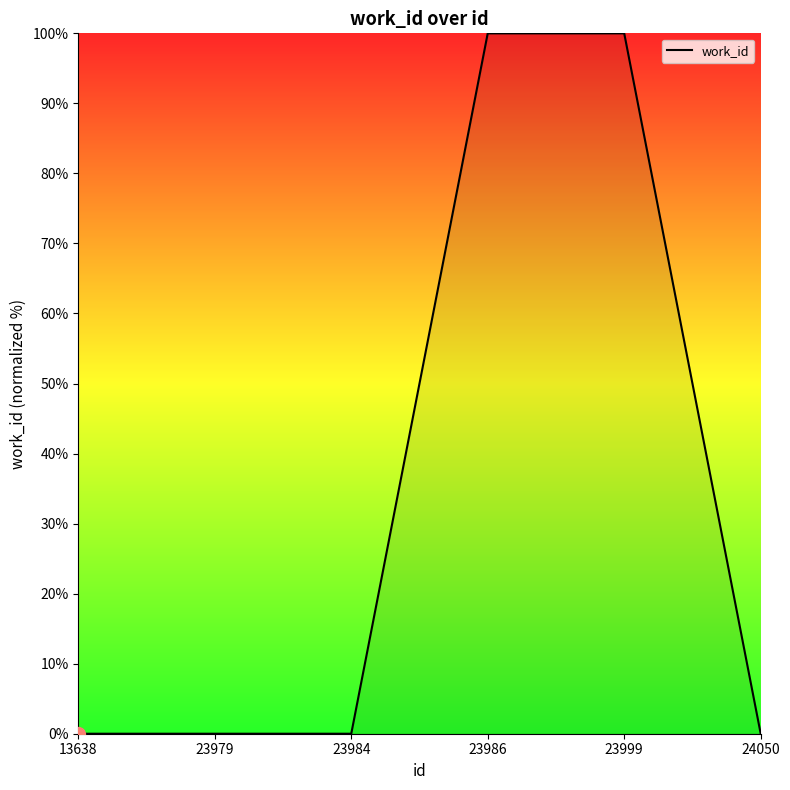

Reading left to right, extract all data points from this chart.

0	0	0	100	100	0